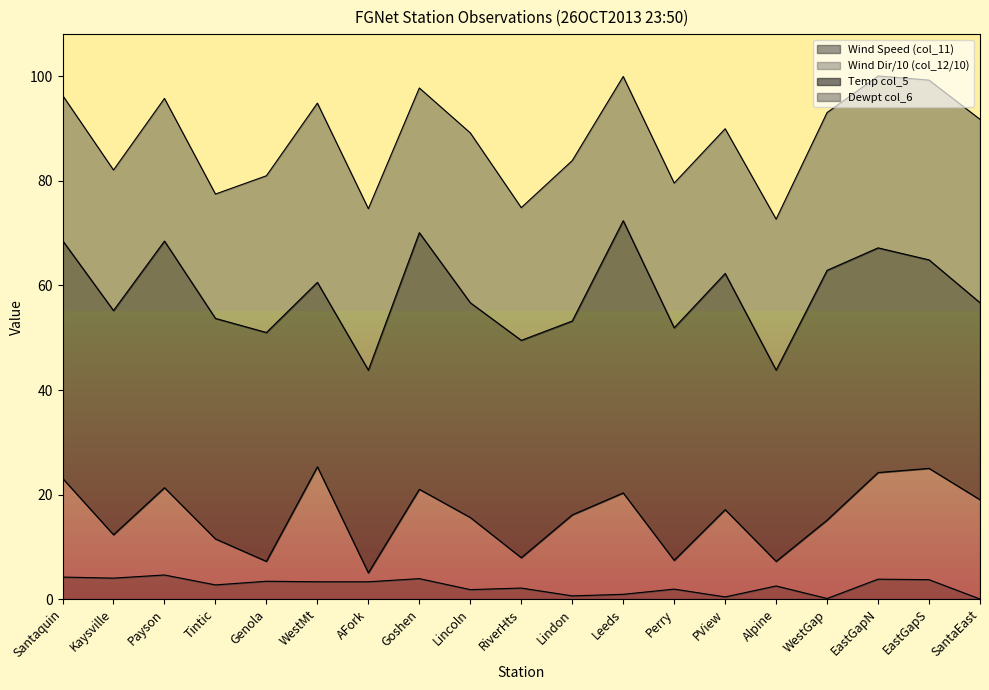

True or false: Wind Speed (col_11) has a value of -2.8 at SantaEast.

False